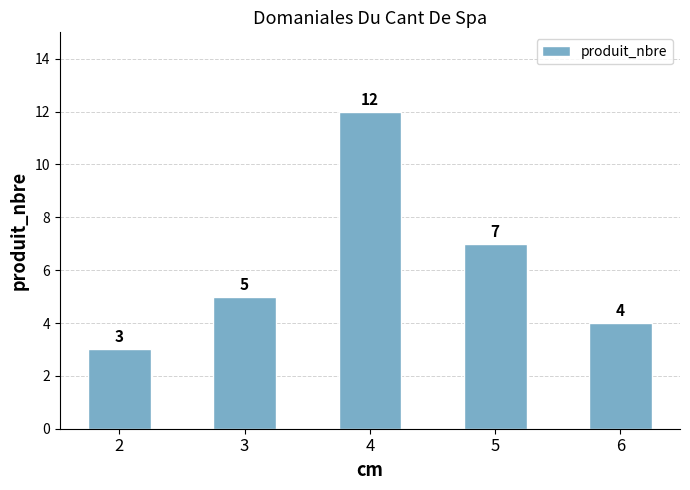

Is it true that the value at 2 is 5?

False